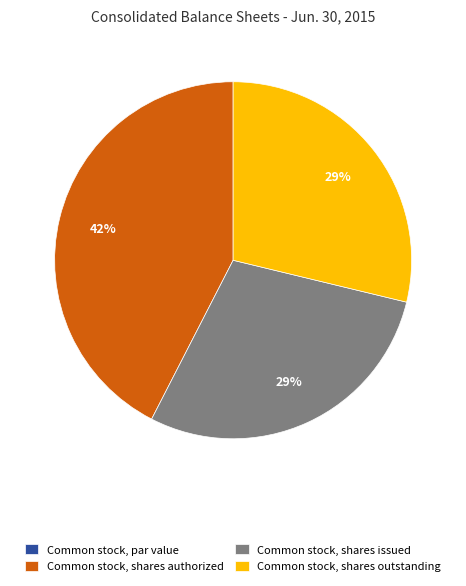

To the nearest percent, what is the average slice percentage?

25%